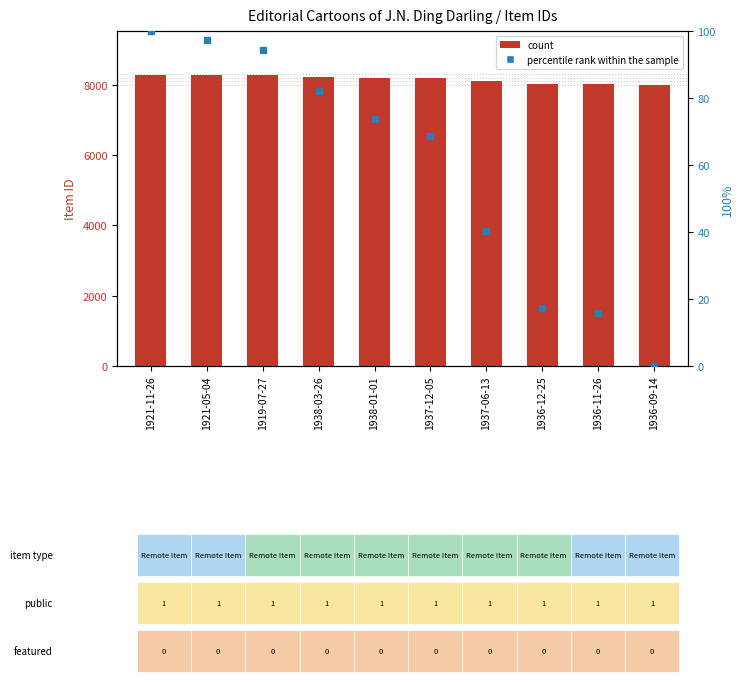

How many values in the count series are below 8211?

5